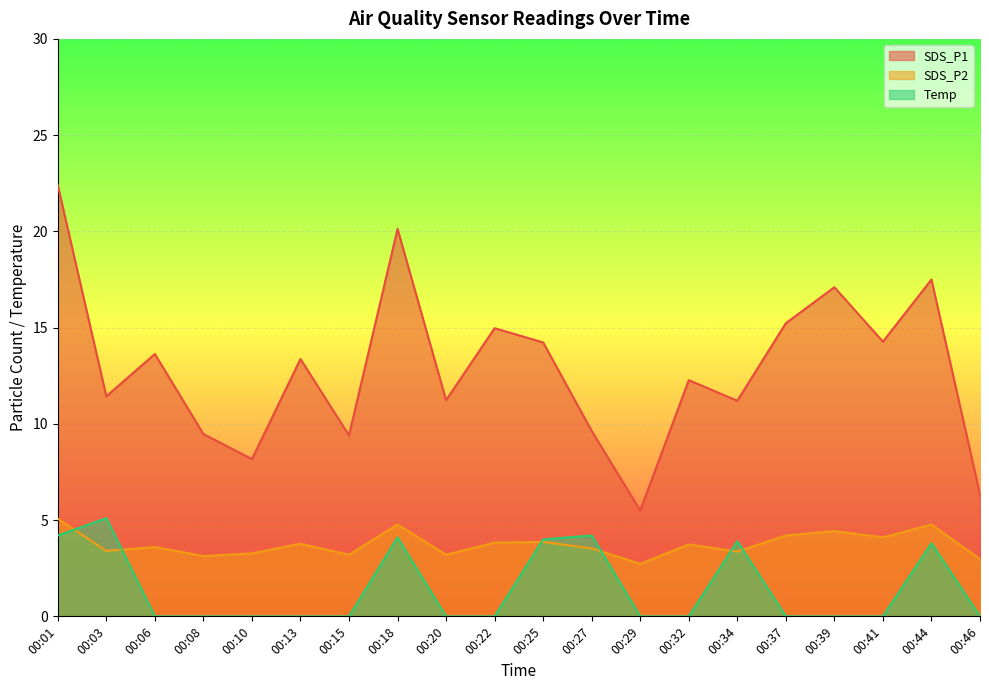

True or false: Temp has a value of 6.9 at 00:18.

False